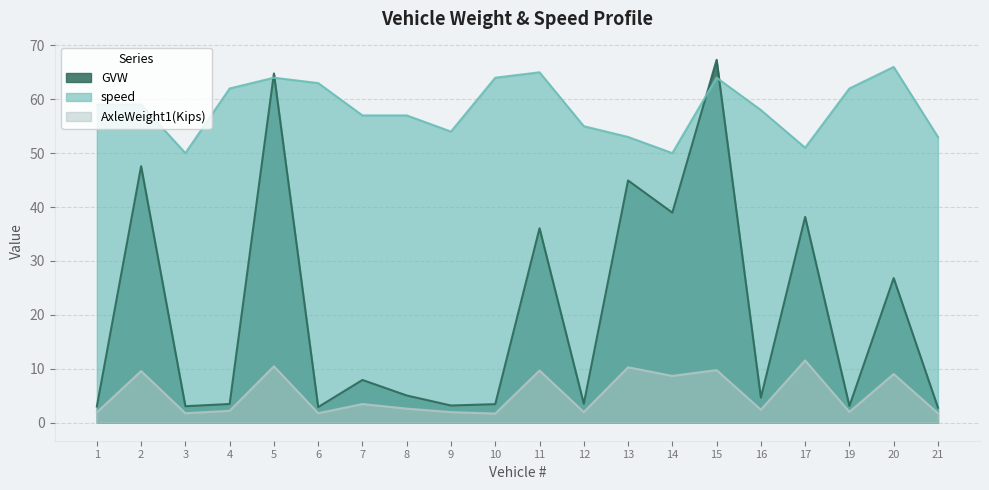

What is the sum of the GVW values at 6 and 4?

6.3